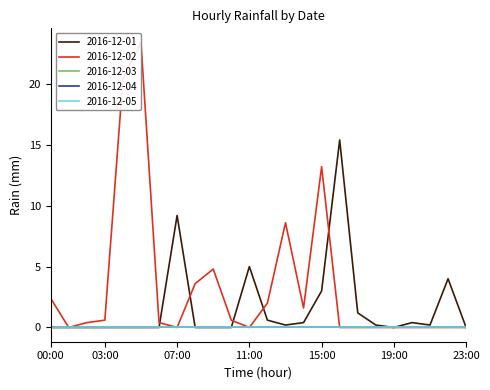

What is the difference between the second highest and minimum values in the 2016-12-02 series?

20.4